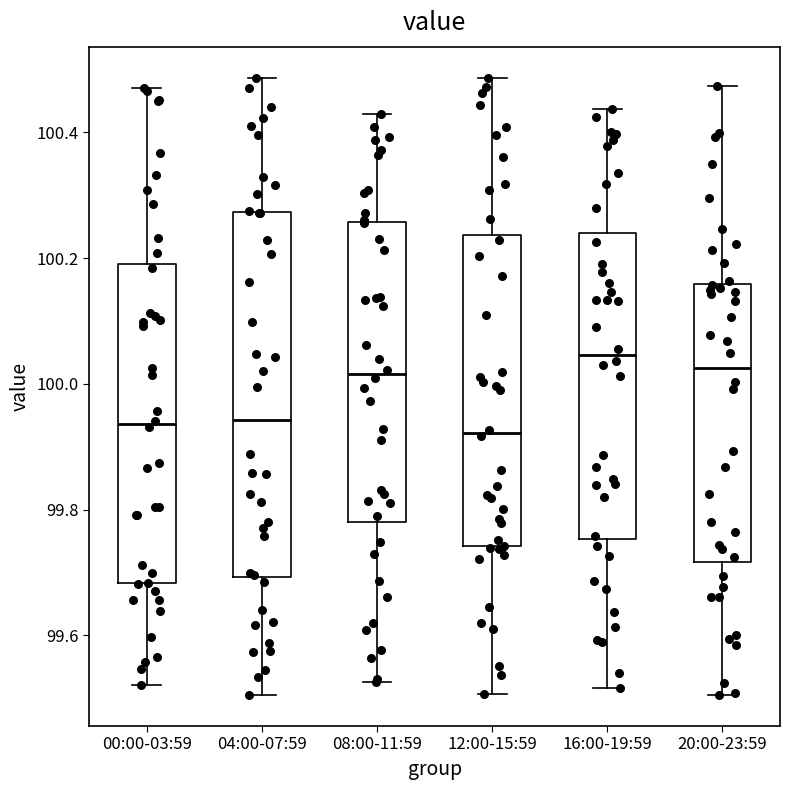

Reading left to right, read every box against the y-axis: the position of its median line, the range the box covers, and the ends of its whiskers. The values are not printed on the chart, so give them approximately, as read against the axis.

00:00-03:59: median 99.94, box 99.68 to 100.20, whiskers 99.52 to 100.46
04:00-07:59: median 99.94, box 99.70 to 100.28, whiskers 99.50 to 100.48
08:00-11:59: median 100.02, box 99.78 to 100.26, whiskers 99.52 to 100.42
12:00-15:59: median 99.92, box 99.74 to 100.24, whiskers 99.50 to 100.48
16:00-19:59: median 100.04, box 99.76 to 100.24, whiskers 99.52 to 100.44
20:00-23:59: median 100.02, box 99.72 to 100.16, whiskers 99.50 to 100.48